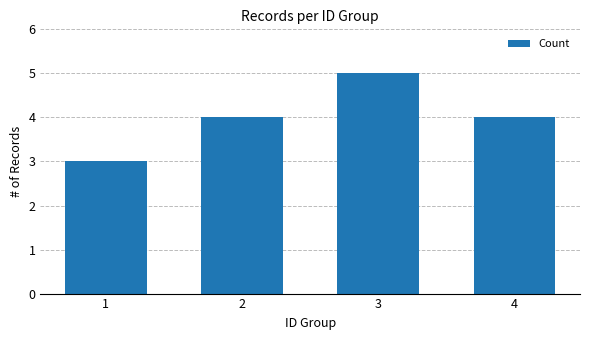

What is the greatest value displayed?

5